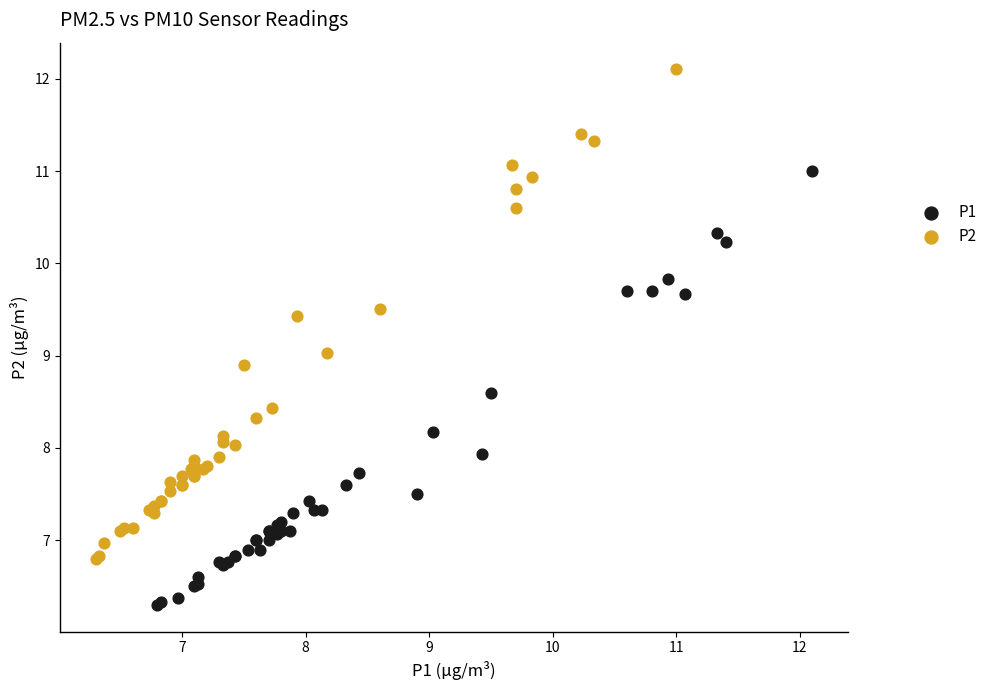

Which series contains the lowest Y value?

P1